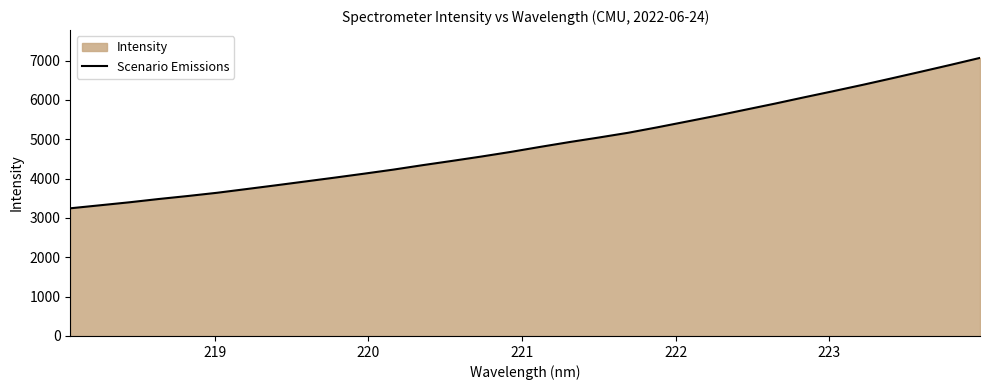

Count the number of values greater than 4805.

16